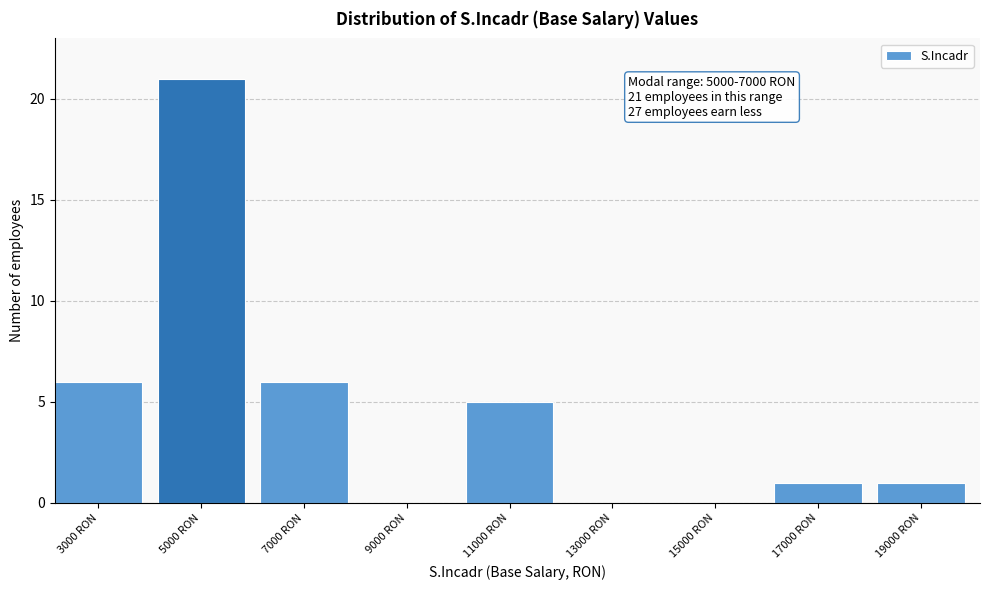

Reading left to right, list all the values displayed in this chart.

3000 RON=6	5000 RON=21	7000 RON=6	9000 RON=0	11000 RON=5	13000 RON=0	15000 RON=0	17000 RON=1	19000 RON=1